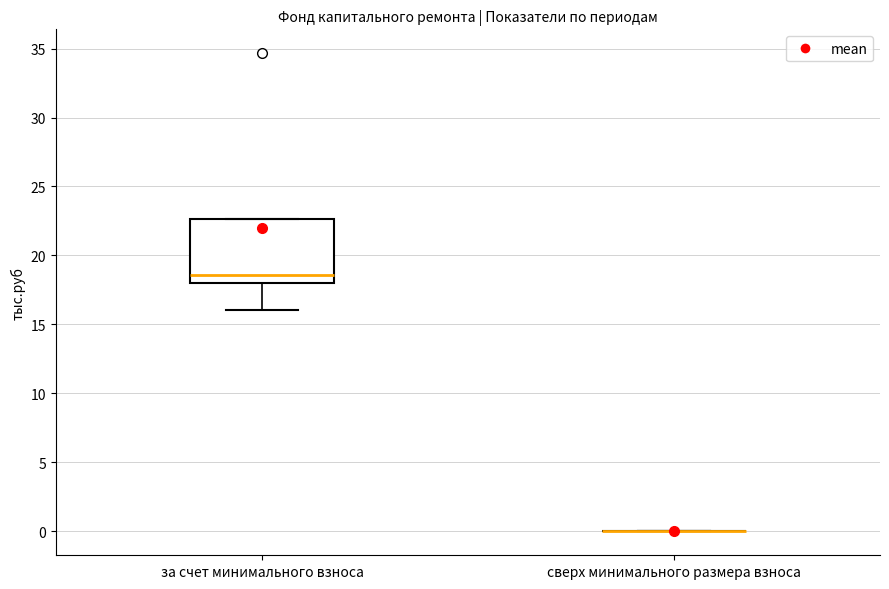

Which box is the tallest, from its lower edge to its upper edge?

за счет минимального взноса